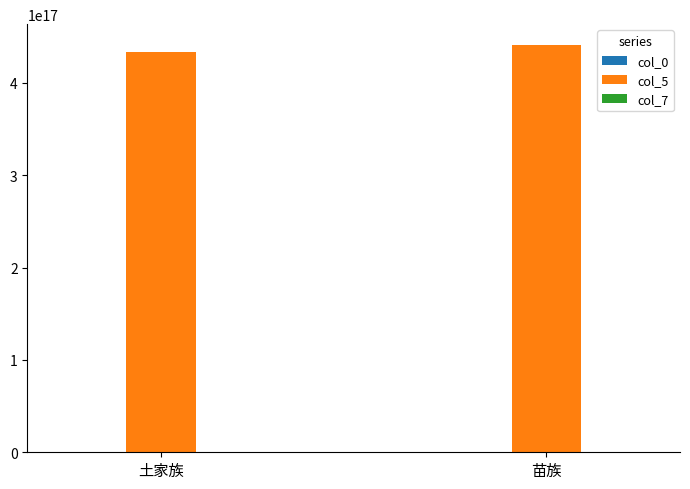

True or false: col_5 has a value of 433127200527336064.0 at 土家族.

True